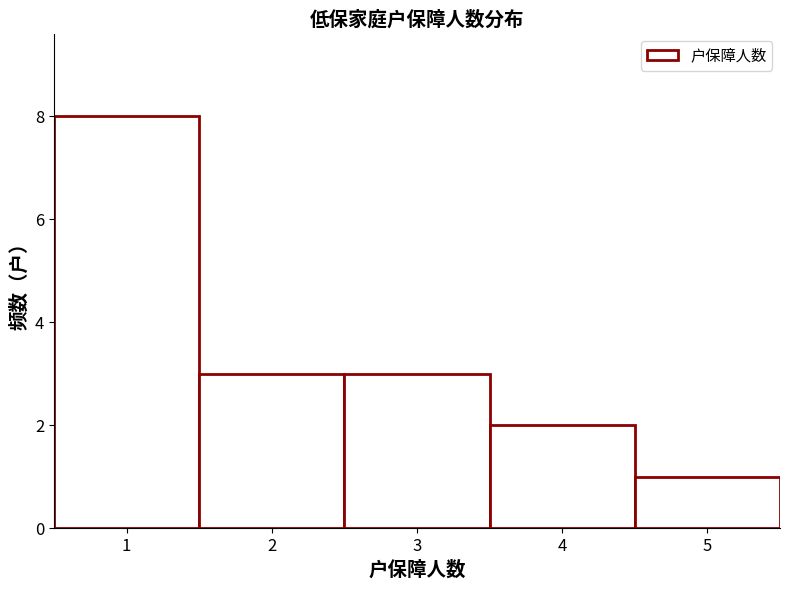

Over which range of the x-axis is the bar tallest?

0.5 to 1.5